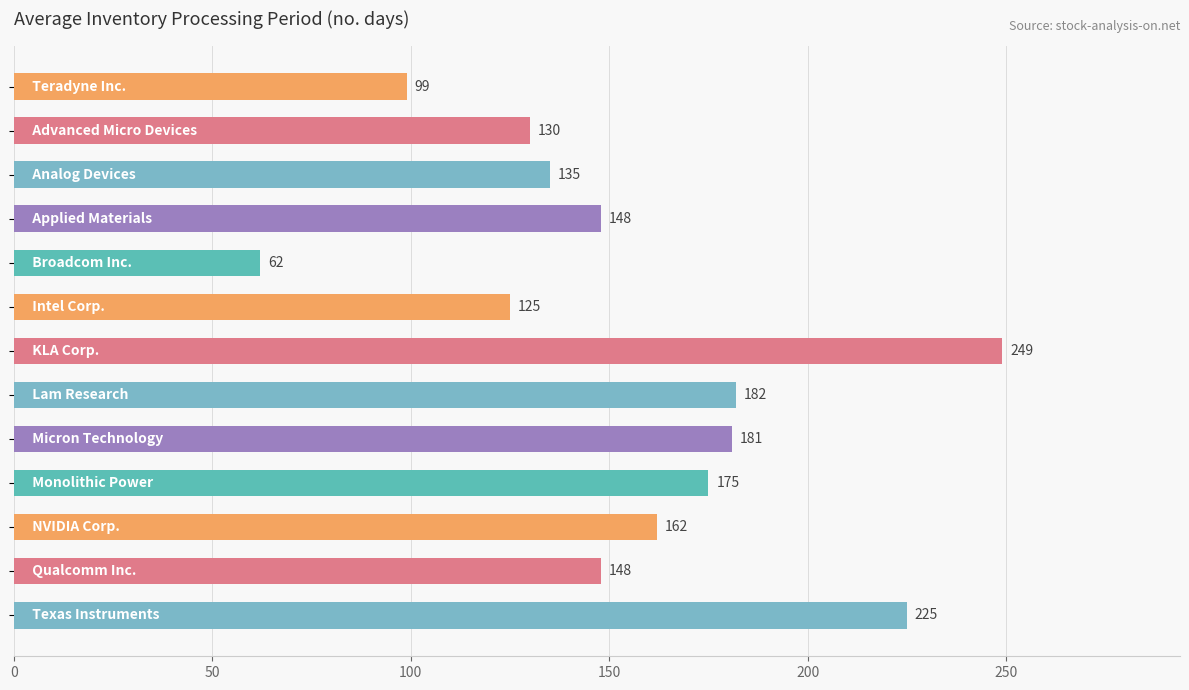

Reading top to bottom, extract all data points from this chart.

99	130	135	148	62	125	249	182	181	175	162	148	225